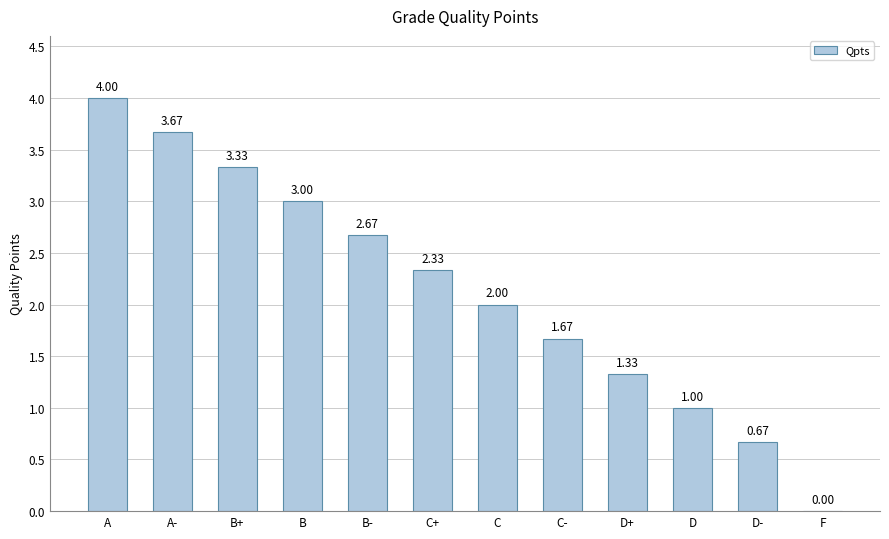

Where is the data nearest to the value 2?

C